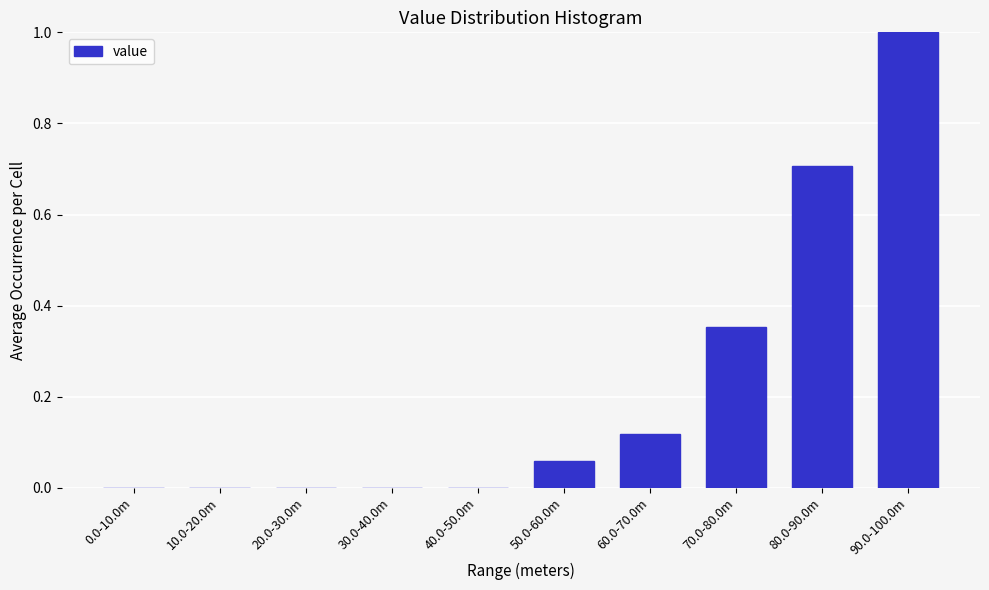

At which category does the chart reach its peak across all series?

90.0-100.0m